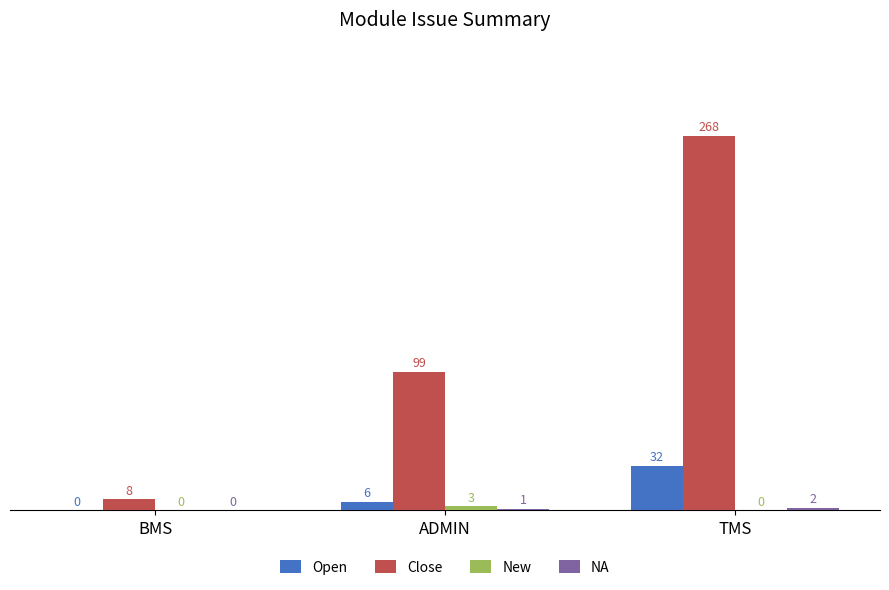

How many Open values are between 0 and 32?

3